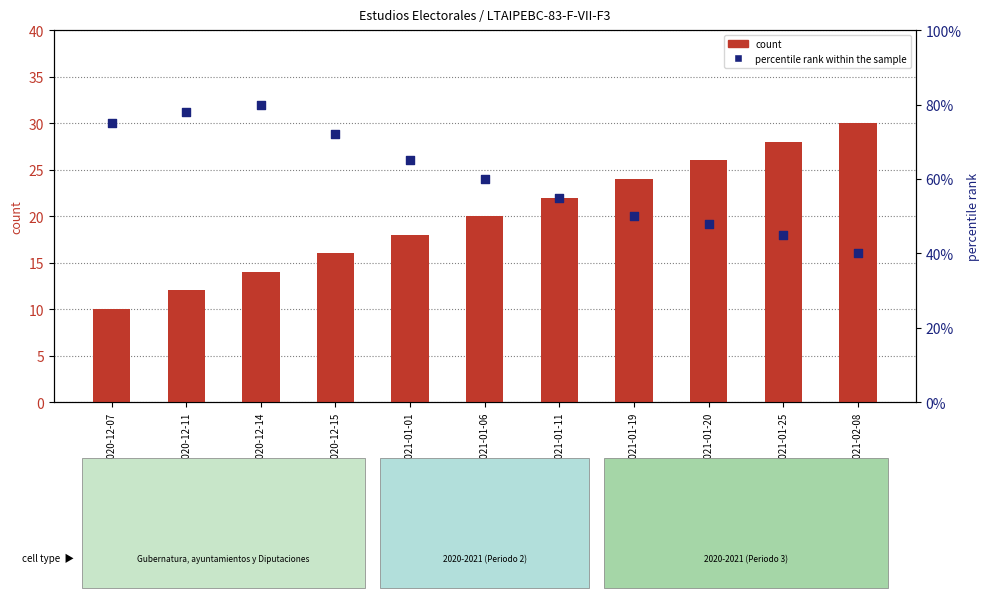

Which series has the widest spread of Y values?

percentile rank within the sample